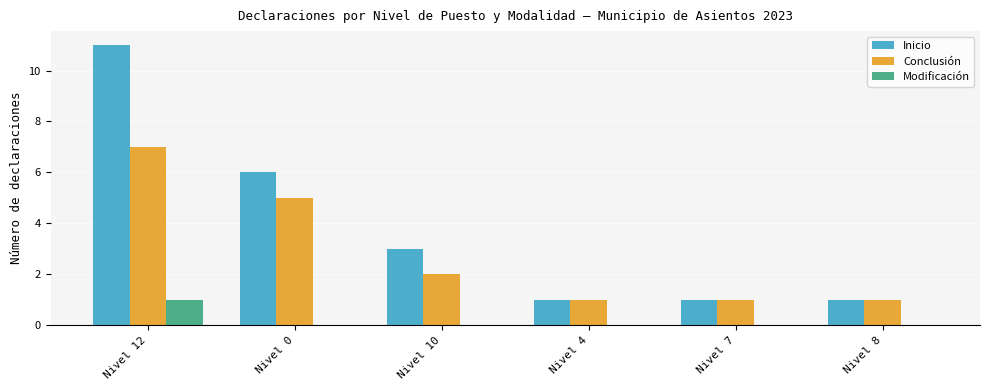

Reading left to right, transcribe all the data shown in this chart.

Inicio: 11	6	3	1	1	1
Conclusión: 7	5	2	1	1	1
Modificación: 1	0	0	0	0	0